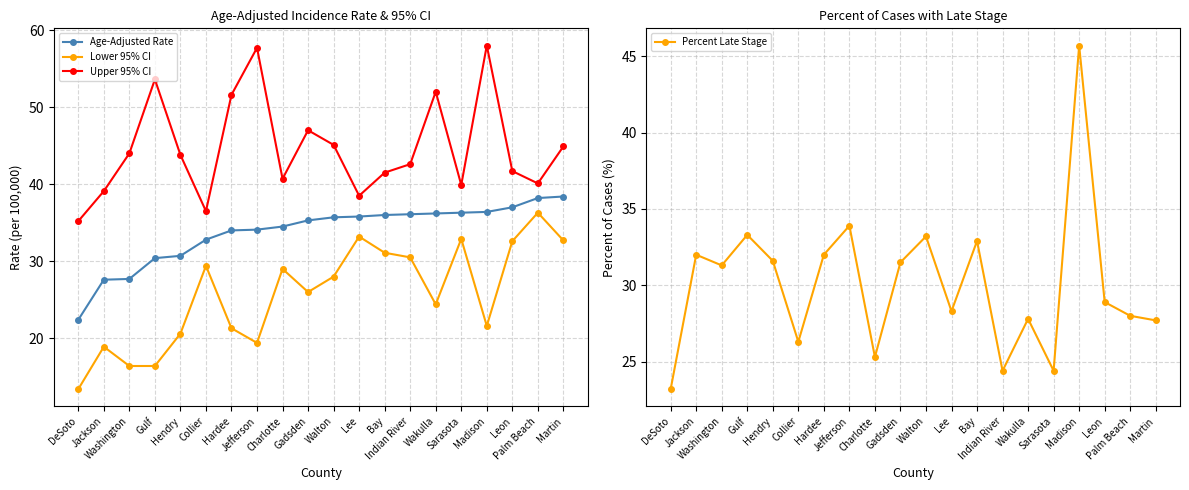

Is it true that Age-Adjusted Rate equals 22.4 at DeSoto?

True